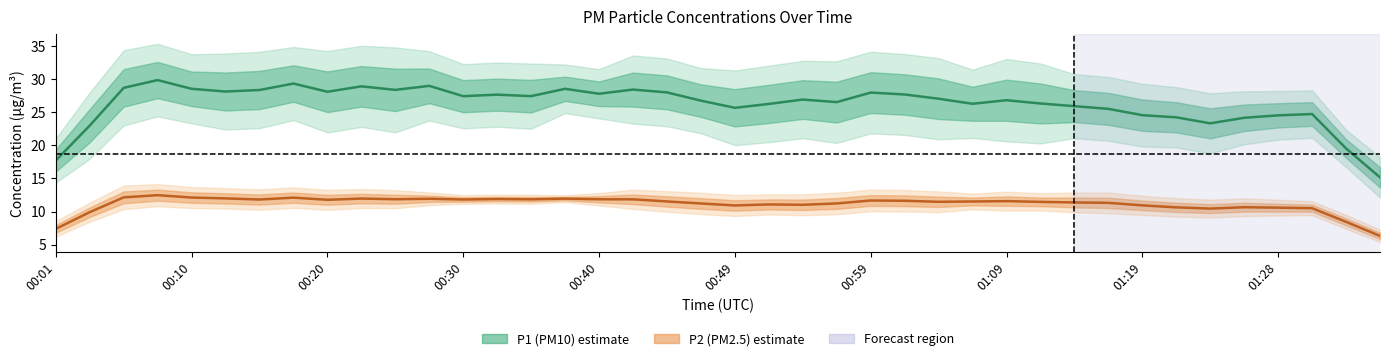

The value of P2 (PM2.5) at 29 is 18.9. True or false?

False